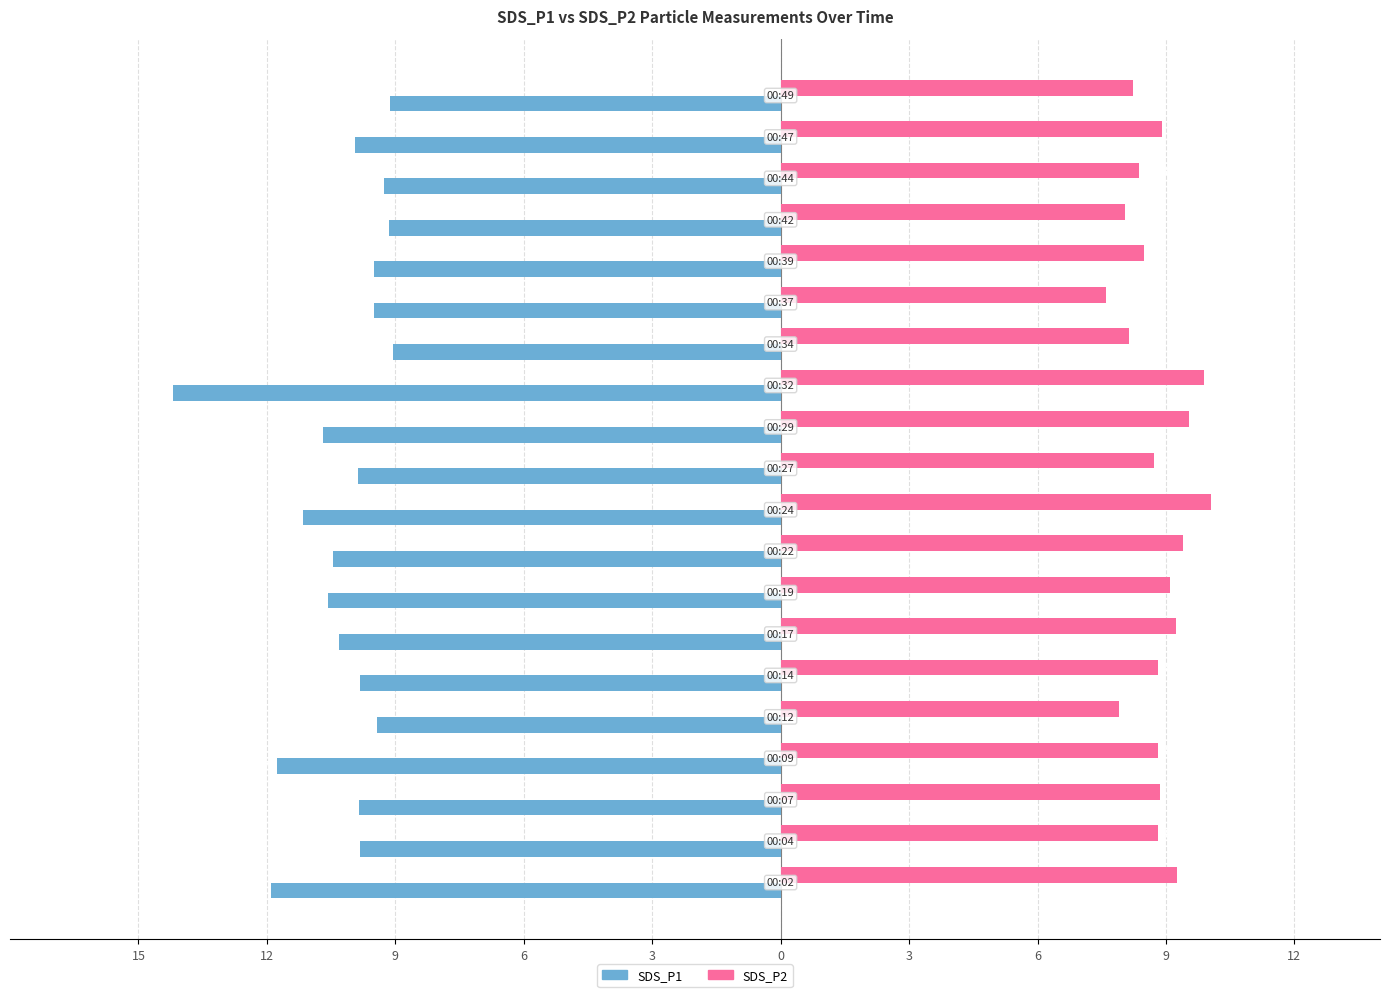

What are all the series names shown in the legend?

SDS_P1, SDS_P2